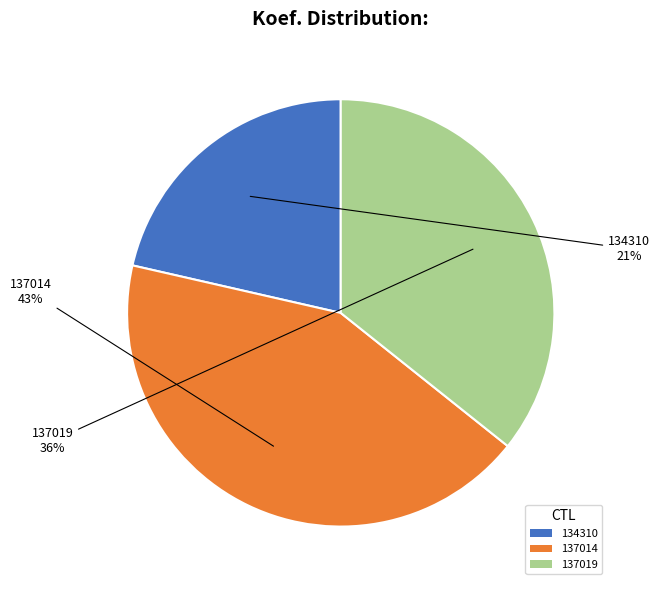

Rank the categories by value from highest to lowest.

137014, 137019, 134310